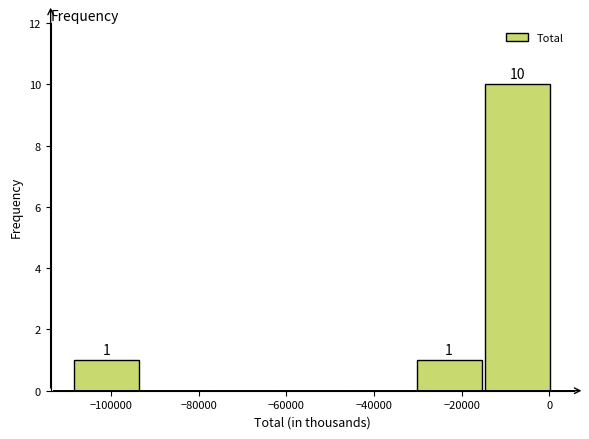

Which range on the x-axis has the tallest bar?

-16000 to 0